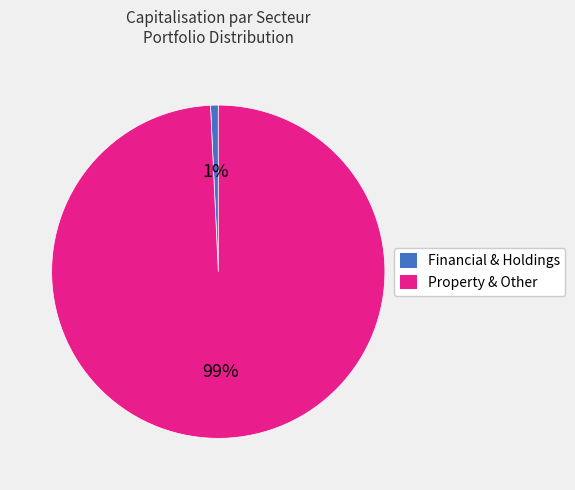

Is there any slice that represents more than half of the pie?

Yes